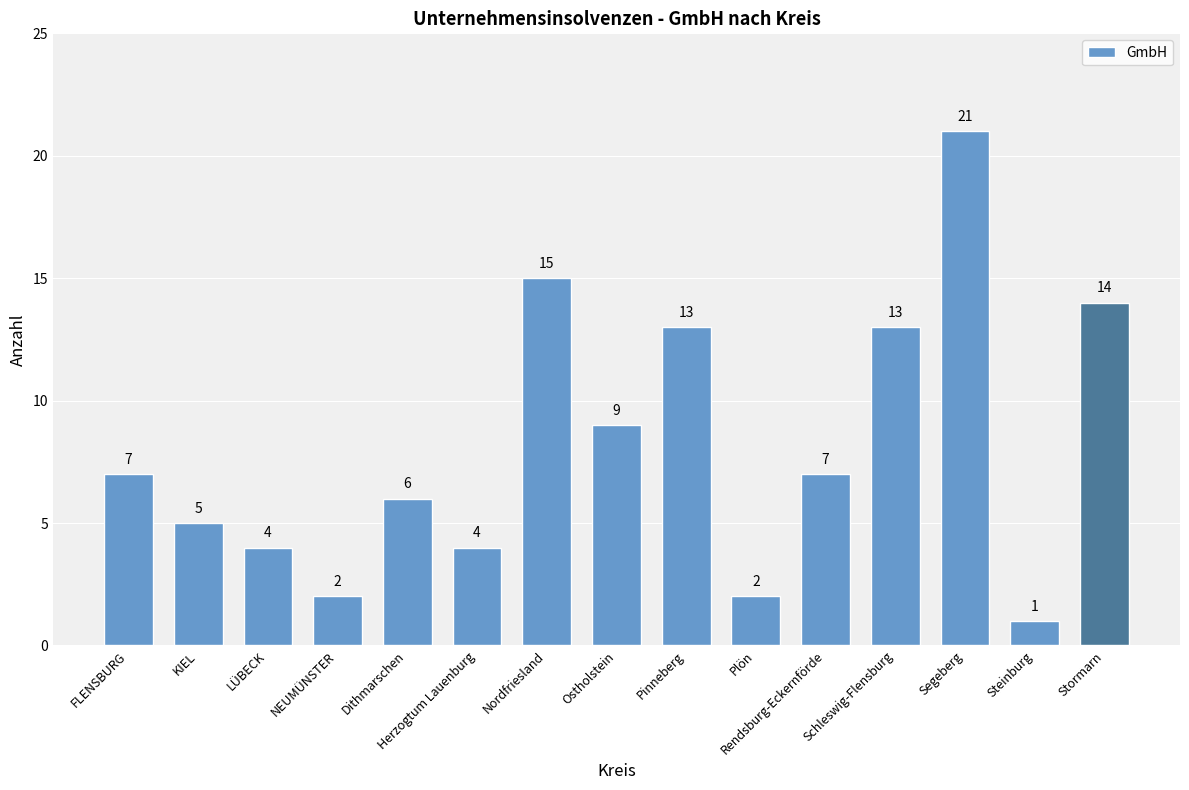

Which category has the lowest value across all series?

Steinburg